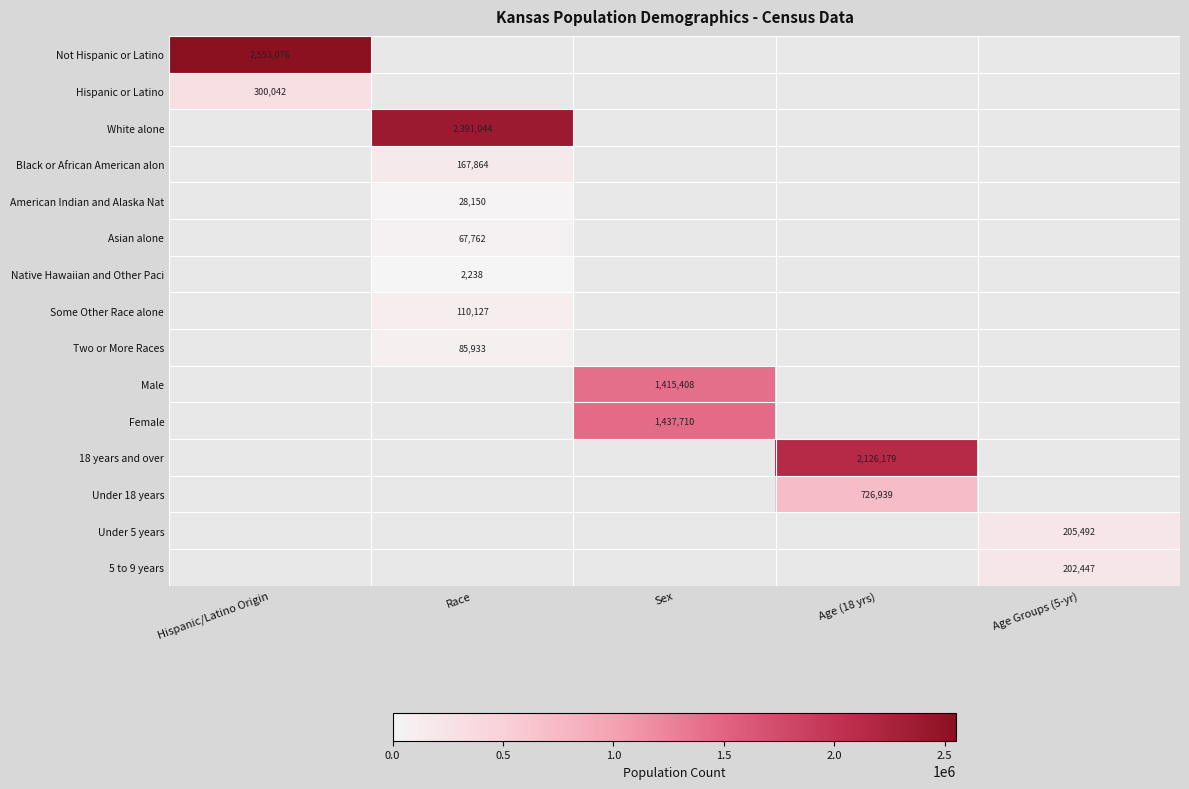

How many categories are shown in the chart?

5